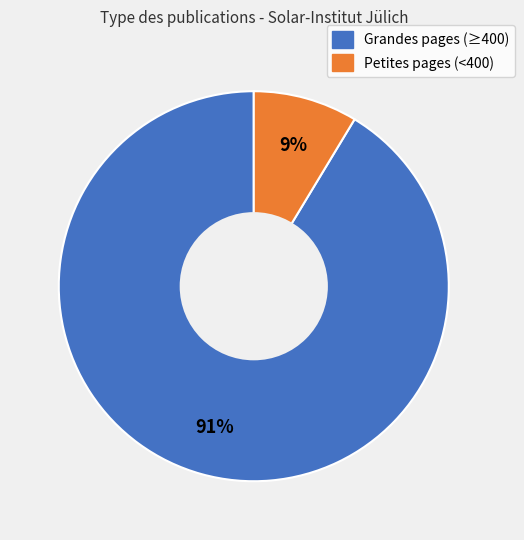

Is the sum of Grandes pages (≥400) and Petites pages (<400) greater than half?

Yes